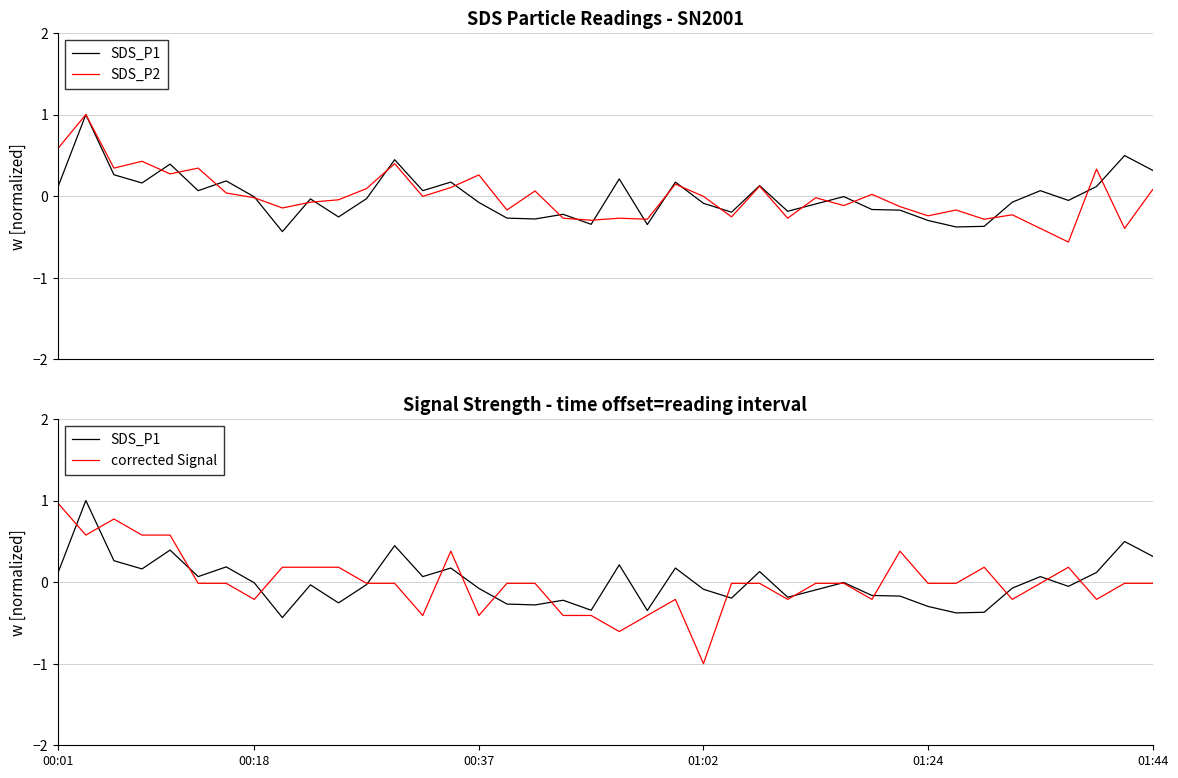

The value of corrected Signal at 01:24 is -0.0. True or false?

True